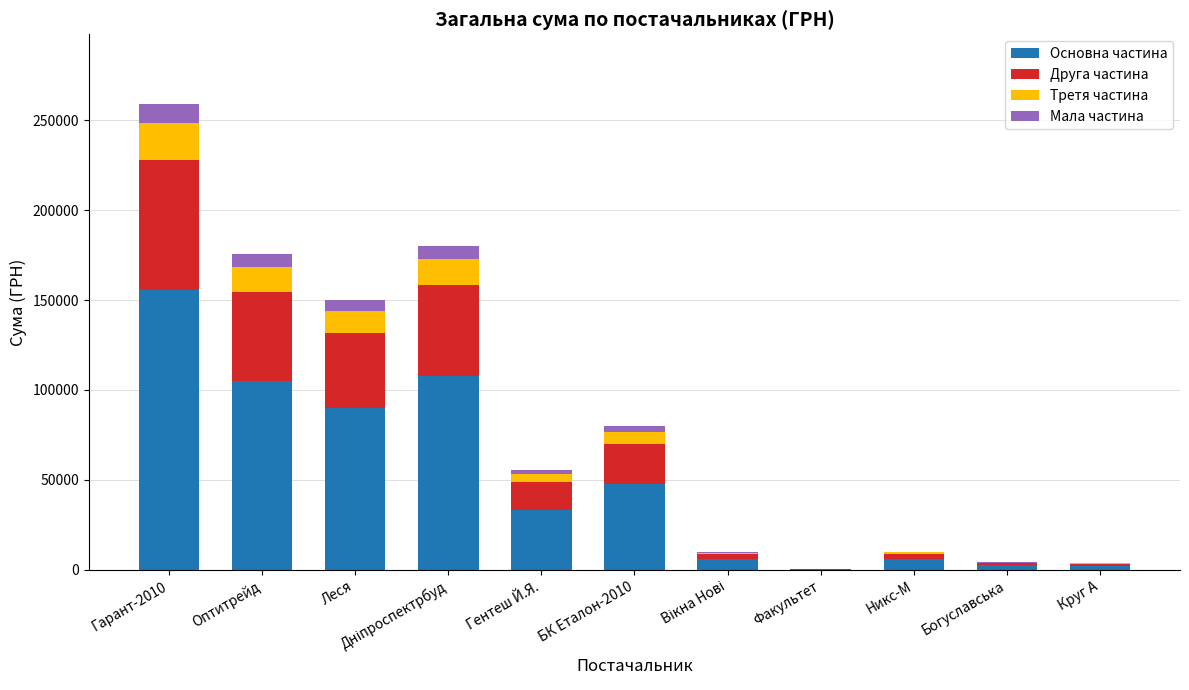

Count the number of categories in the chart.

11